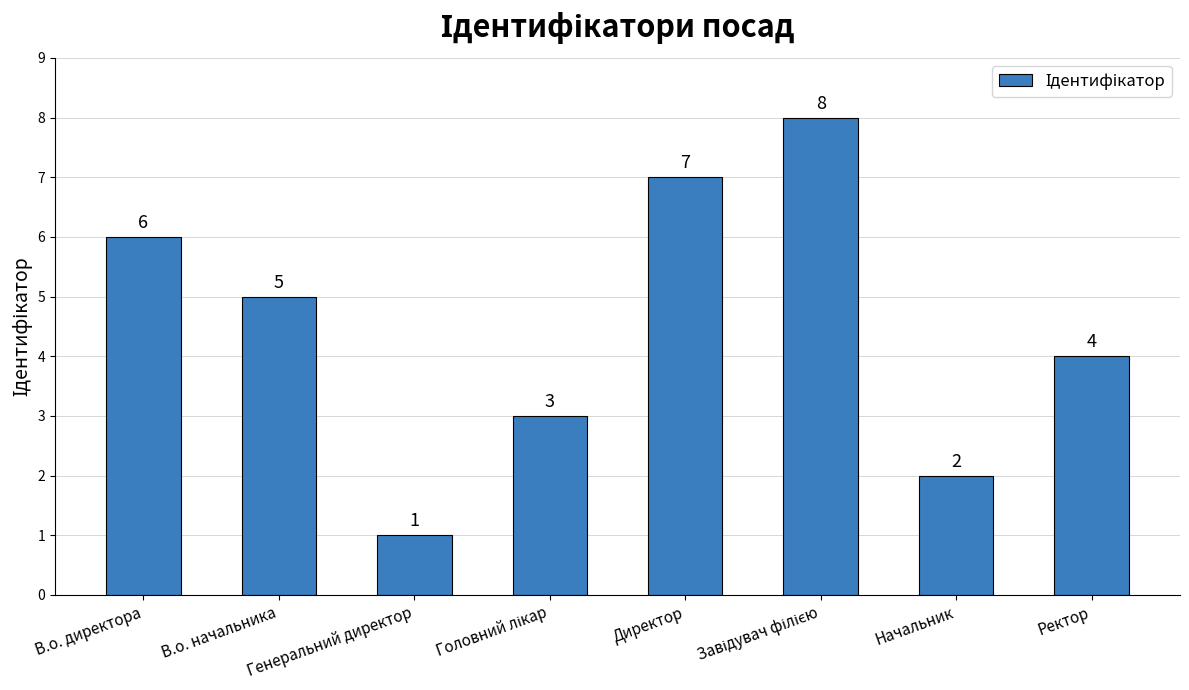

What is the label of the 1st bar from the right?

Ректор